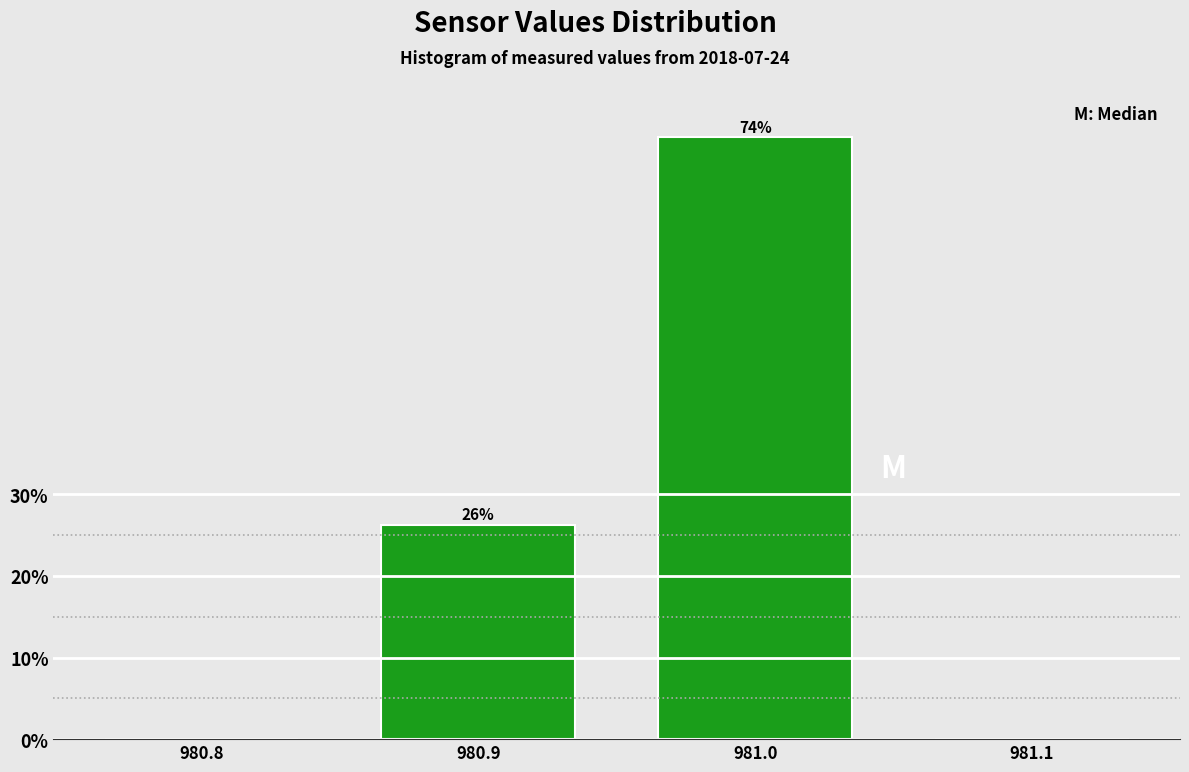

Between 981.0 and 980.9, which is larger?

981.0